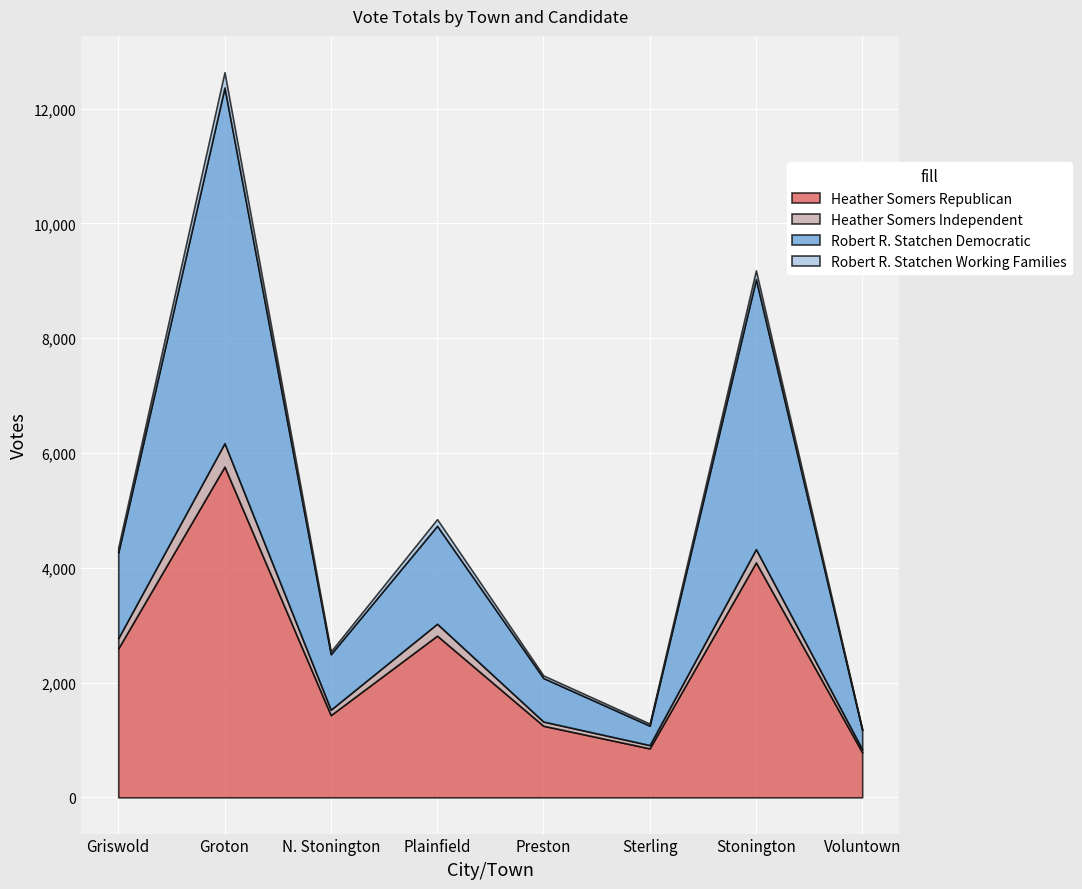

How many lines are shown in the chart?

4